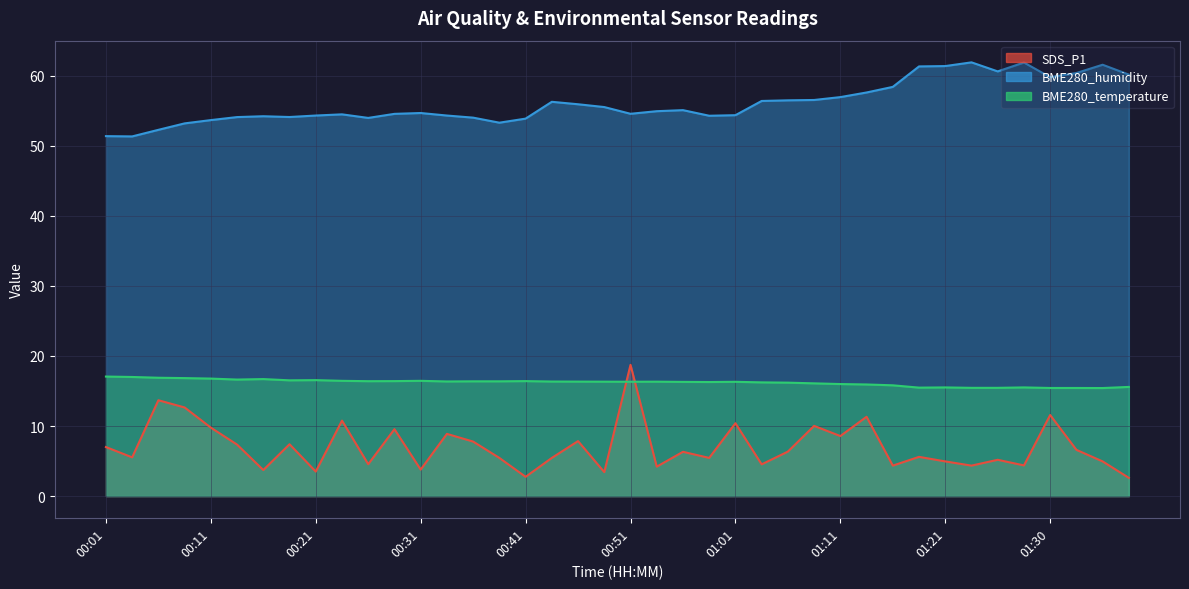

What is the average value of the SDS_P1 series?

7.0